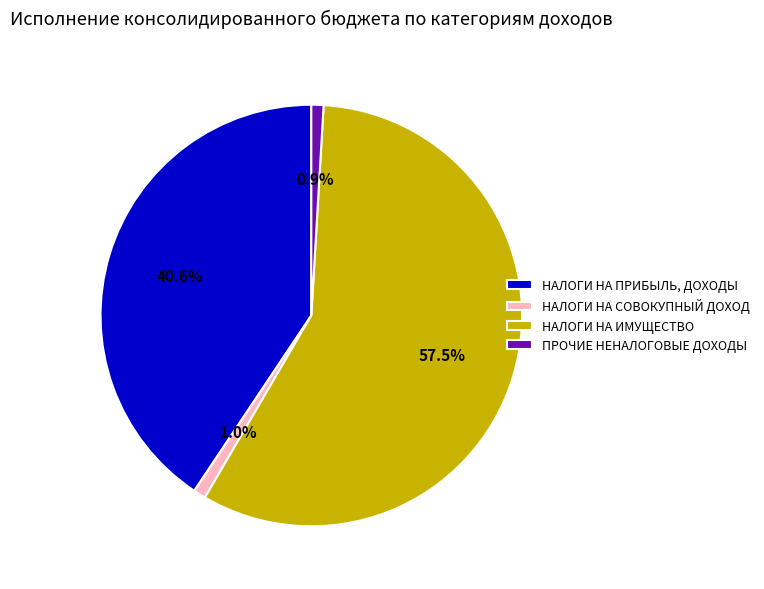

To the nearest percent, what percentage of the pie is НАЛОГИ НА СОВОКУПНЫЙ ДОХОД?

1%